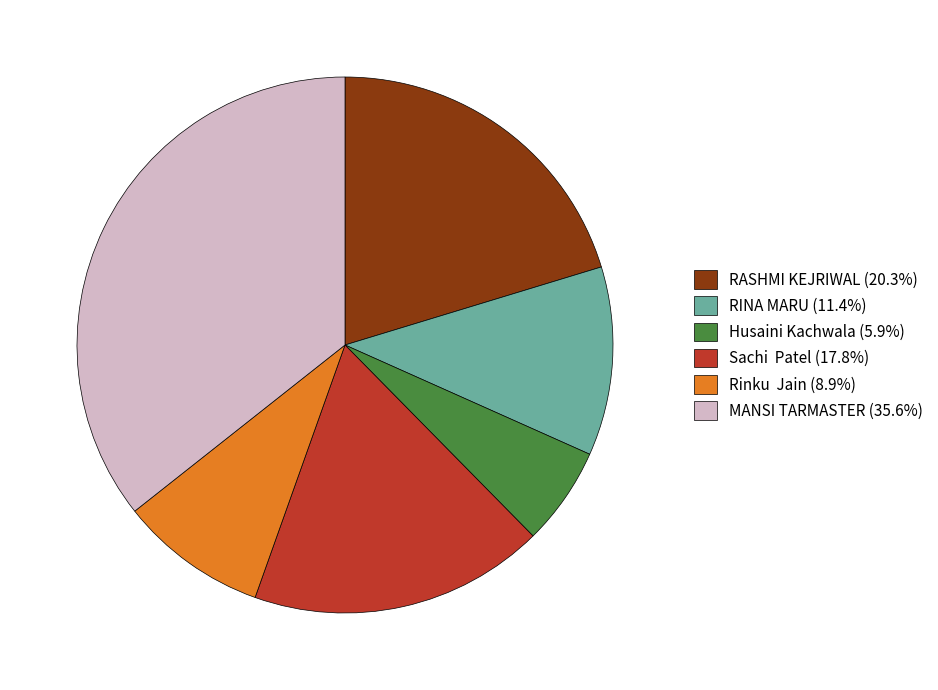

How many segments does this pie chart have?

6